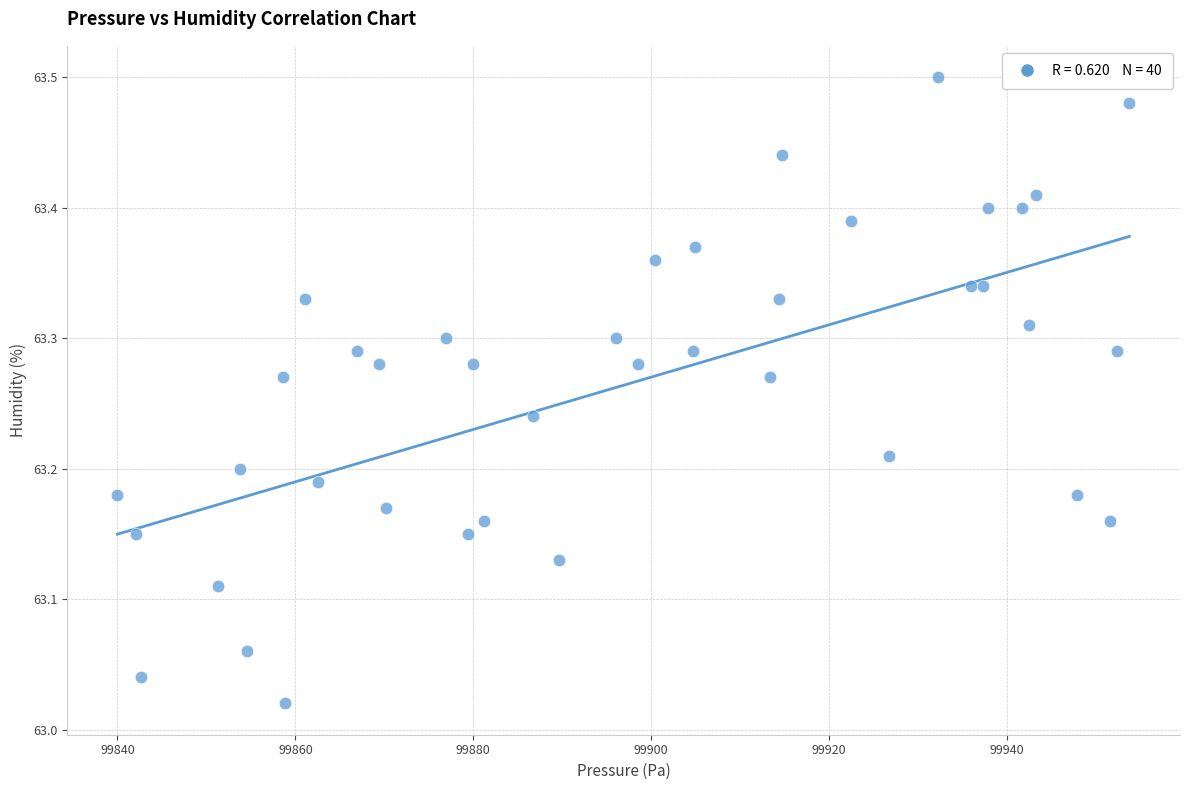

What is the range of X values (max minus min)?

113.8